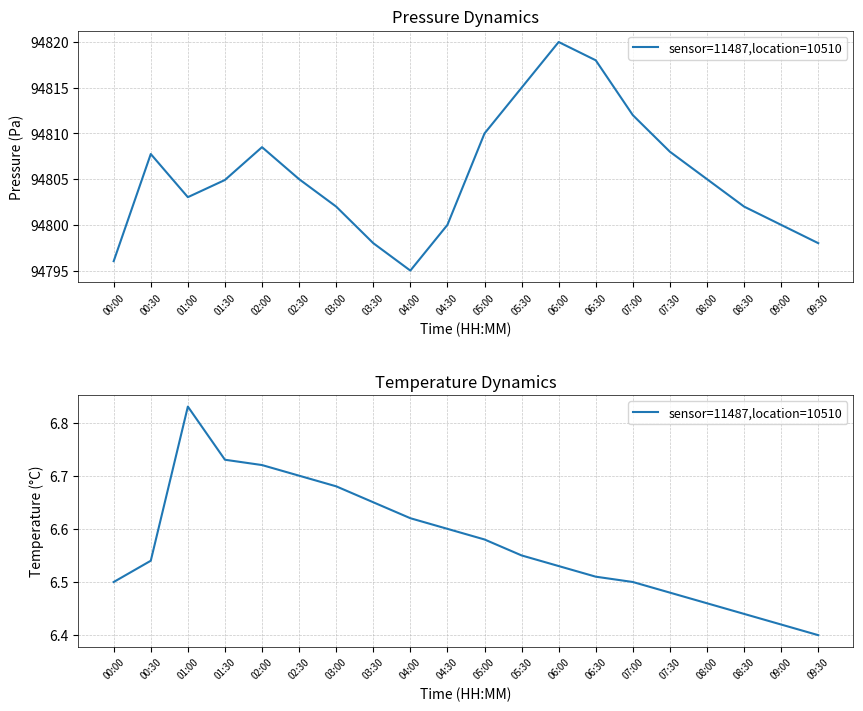

How many values are between 6 and 7?

20